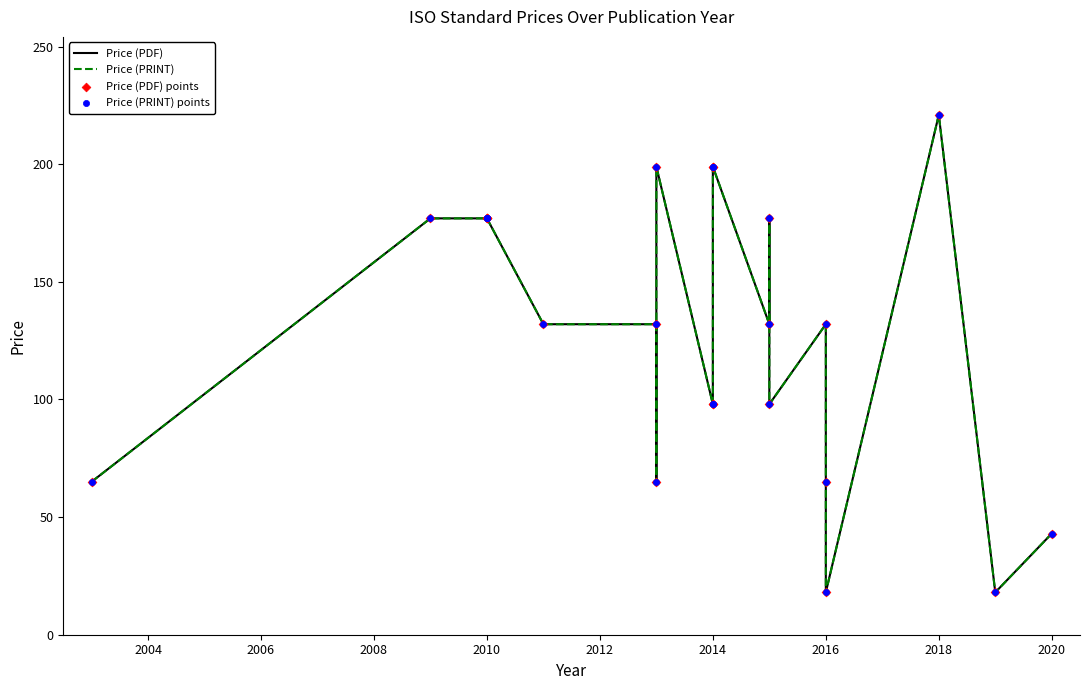

Which series contains the lowest Y value?

Price (PDF)